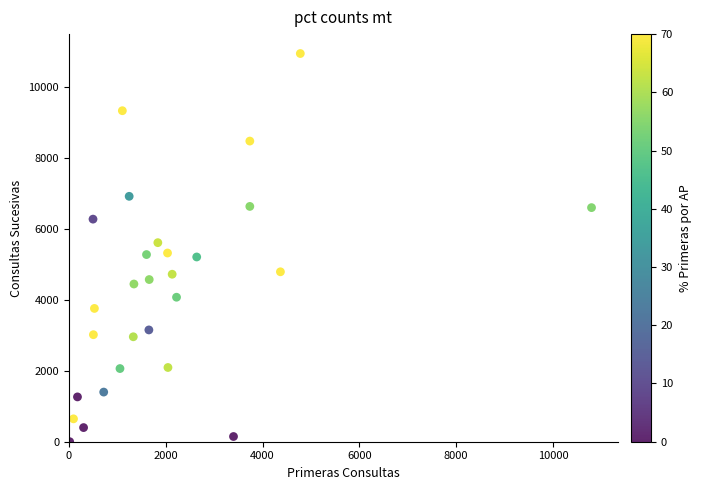

What is the range of Y values (max minus min)?

10955